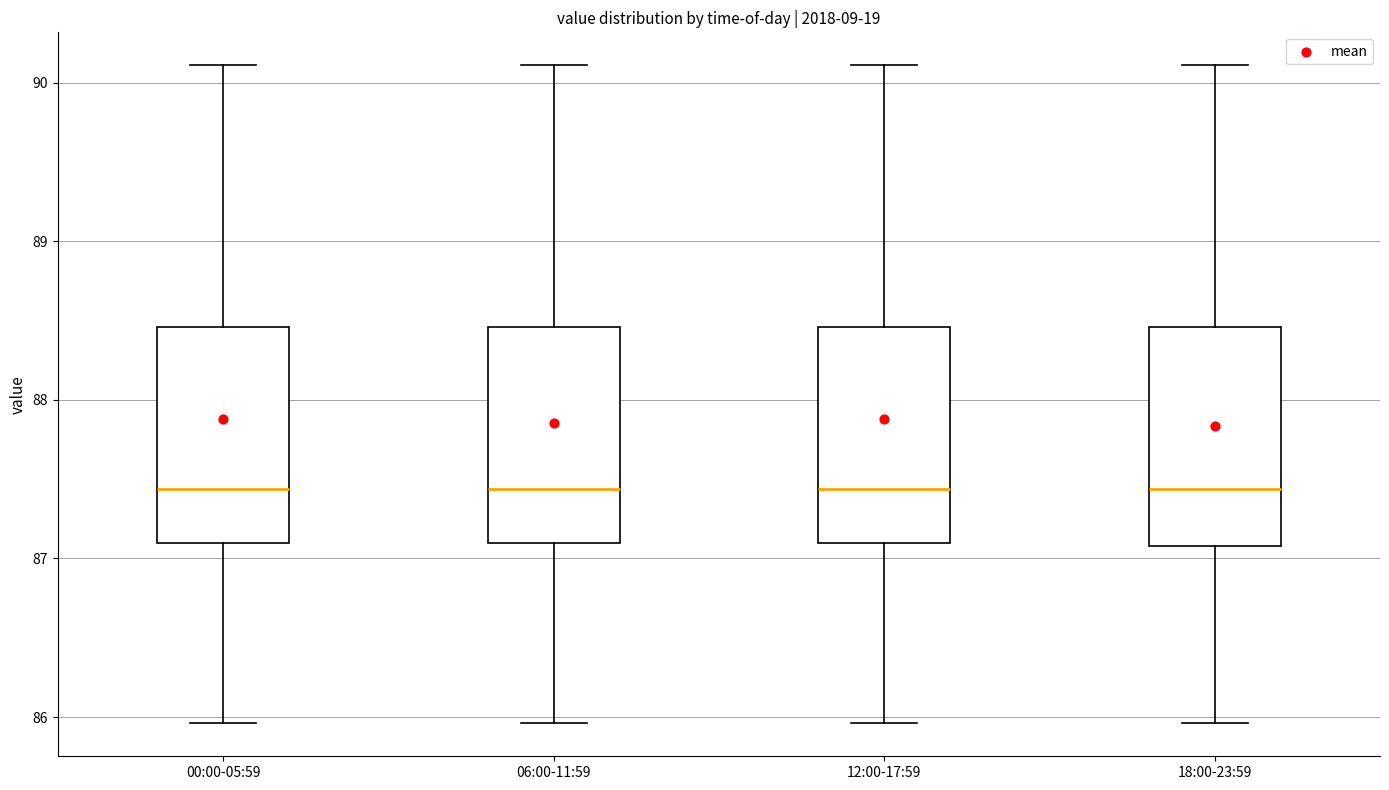

Reading left to right, transcribe this box plot: for each box, give where its median line is, the range the box spans, and where its two whiskers end, as read against the y-axis. The values are not printed on the chart, so give them approximately, as read against the axis.

00:00-05:59: median 87.4, box 87.1 to 88.5, whiskers 86.0 to 90.1
06:00-11:59: median 87.4, box 87.1 to 88.5, whiskers 86.0 to 90.1
12:00-17:59: median 87.4, box 87.1 to 88.5, whiskers 86.0 to 90.1
18:00-23:59: median 87.4, box 87.1 to 88.5, whiskers 86.0 to 90.1